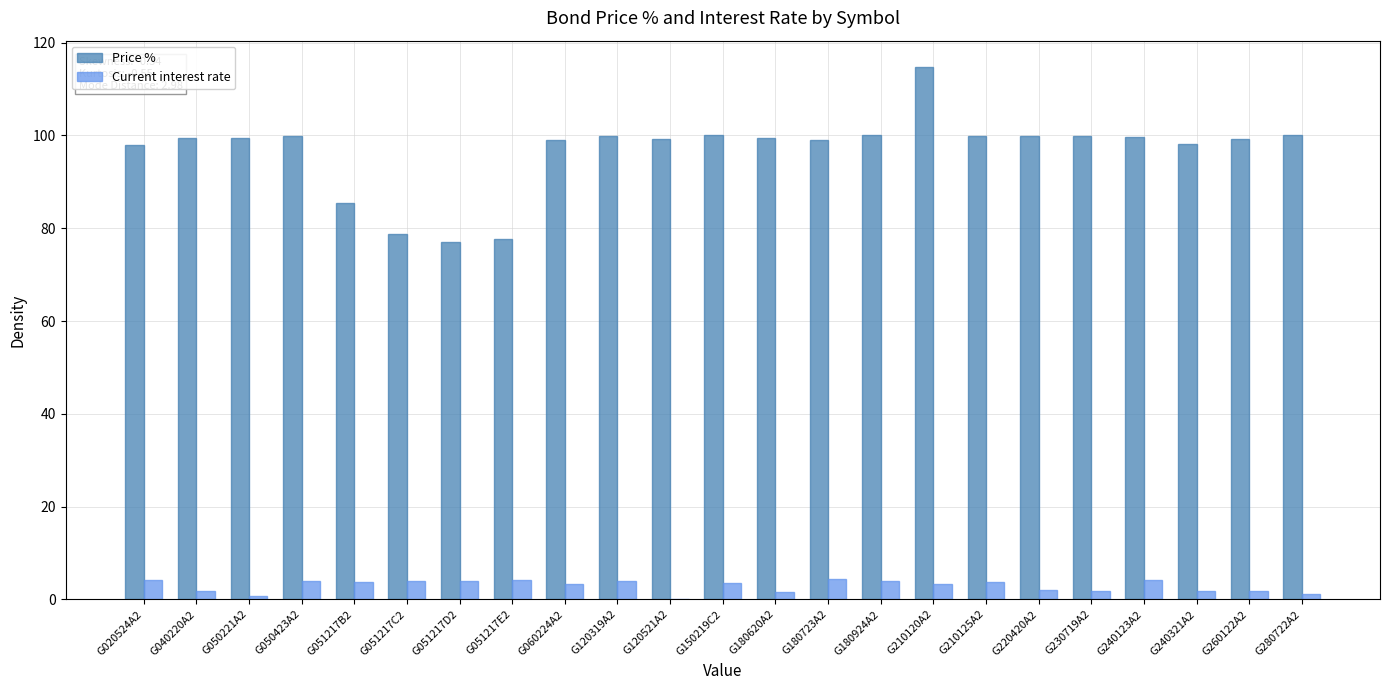

What value does the Current interest rate series have at G280722A2?

1.1